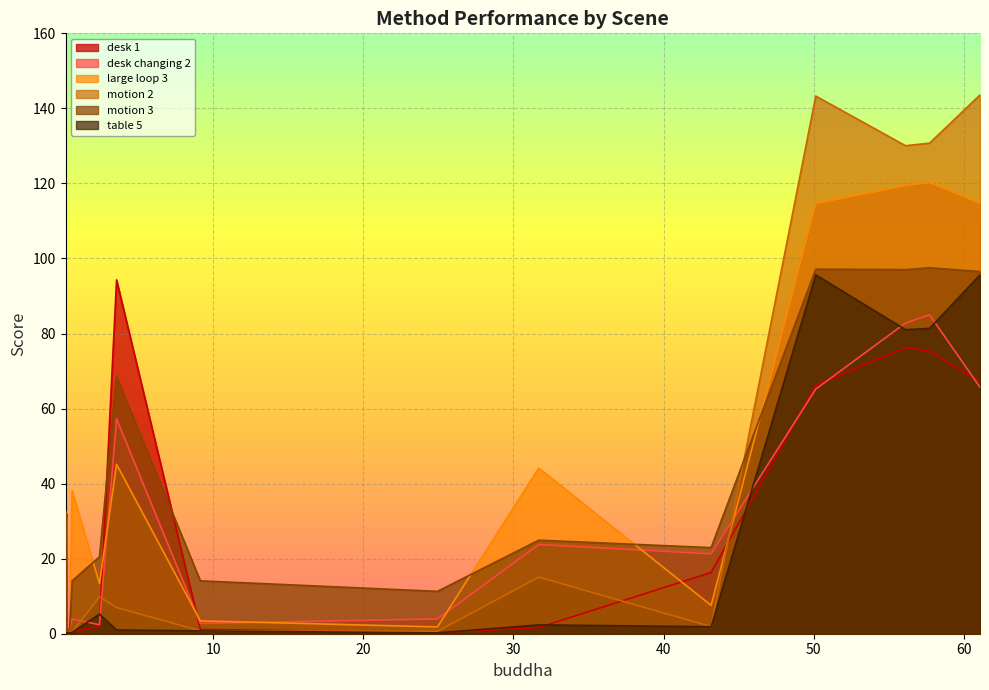

The desk changing 2 series shows 65.2 at Anonymous-000-test. True or false?

True